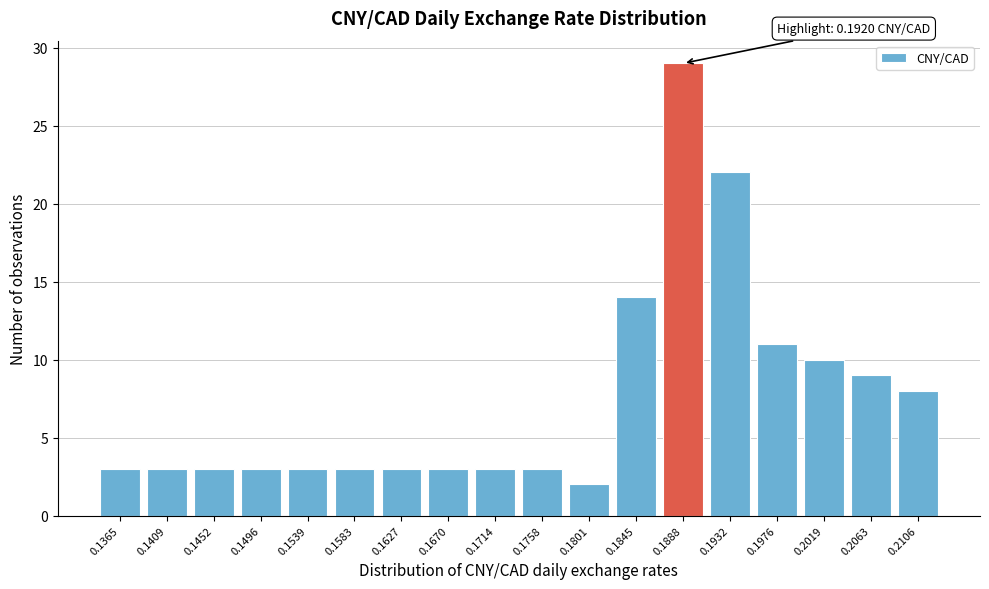

Reading left to right, transcribe all the data shown in this chart.

3	3	3	3	3	3	3	3	3	3	2	14	29	22	11	10	9	8